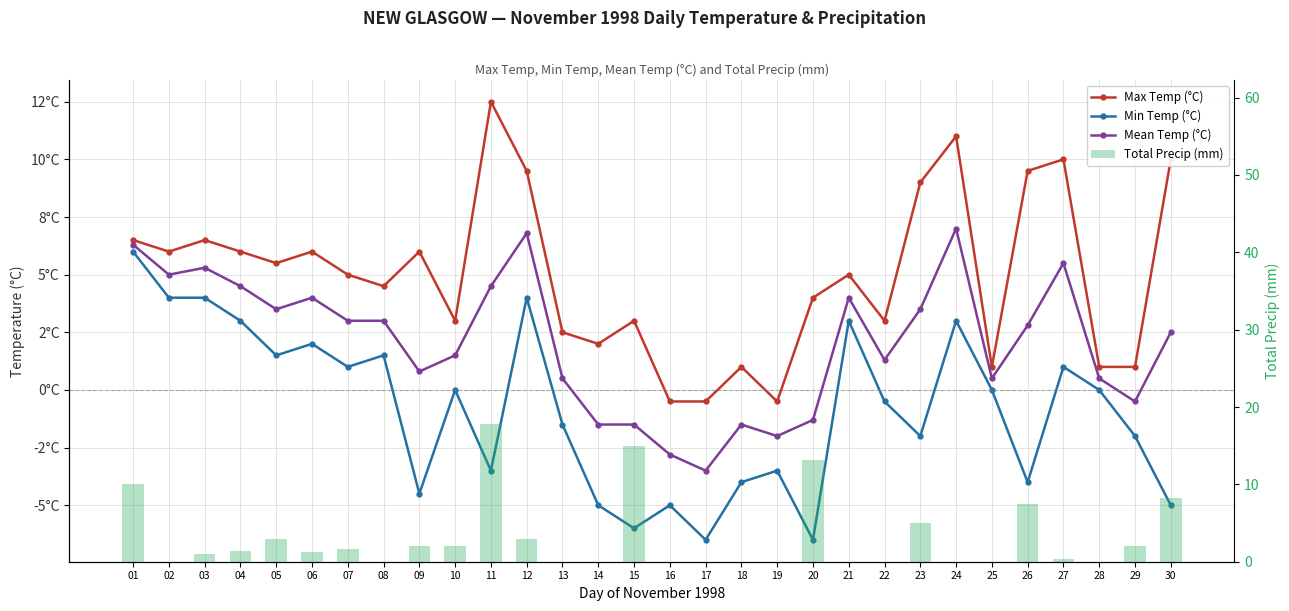

The value of Total Precip (mm) at 20 is 23.7. True or false?

False